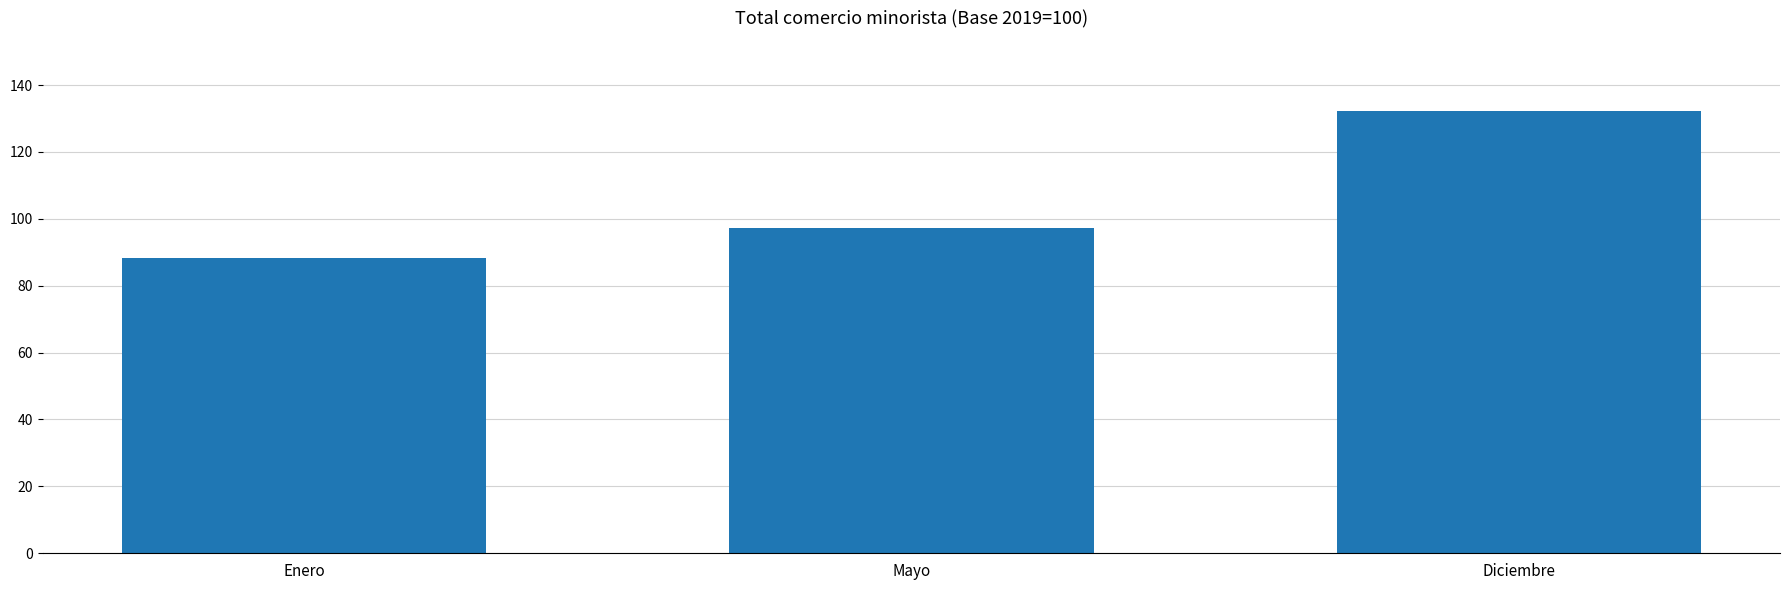

The value at Diciembre is 132.1. True or false?

True